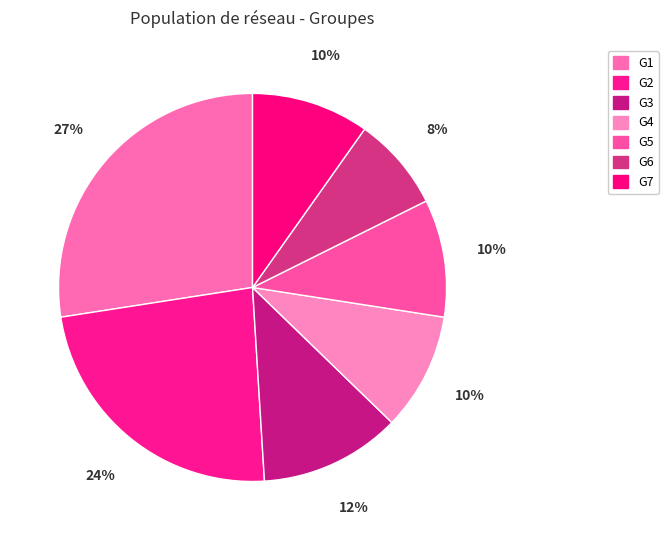

To the nearest percent, what percentage of the pie is G5?

10%